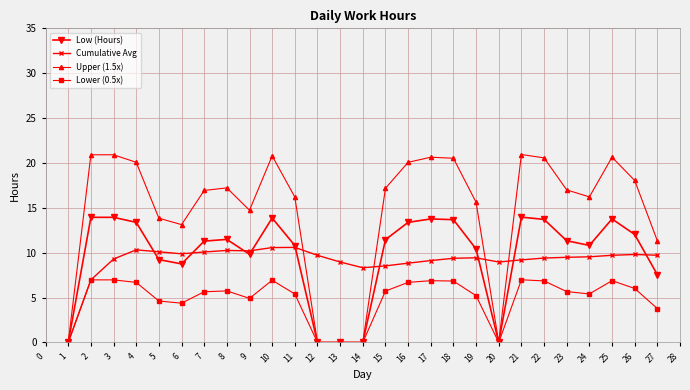

Which series has the largest range (max minus min)?

Upper (1.5x)